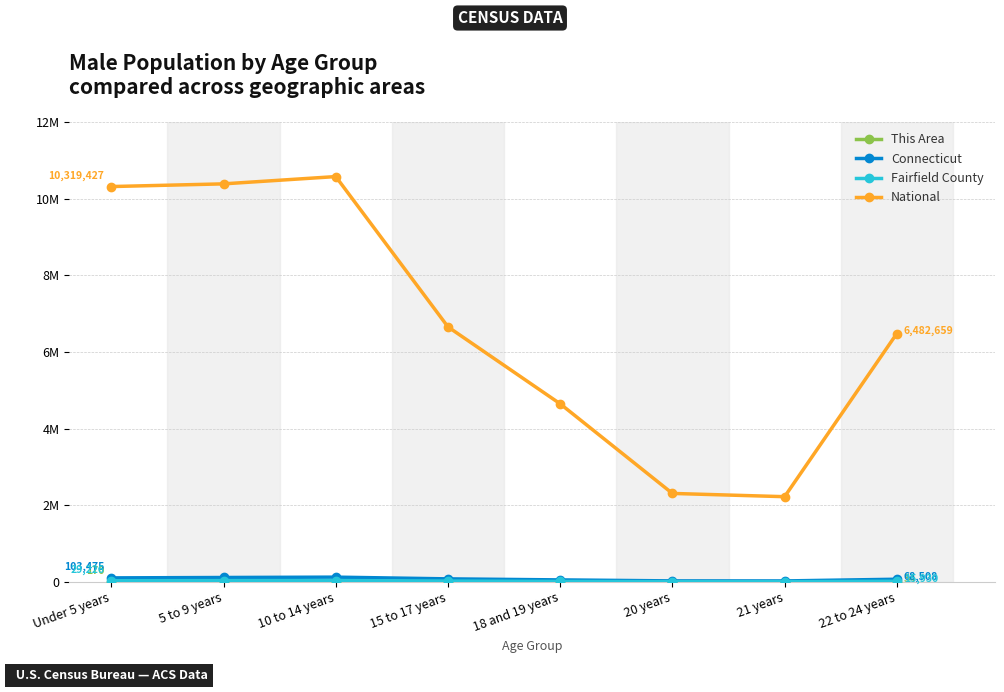

Does the chart have visible grid lines?

Yes